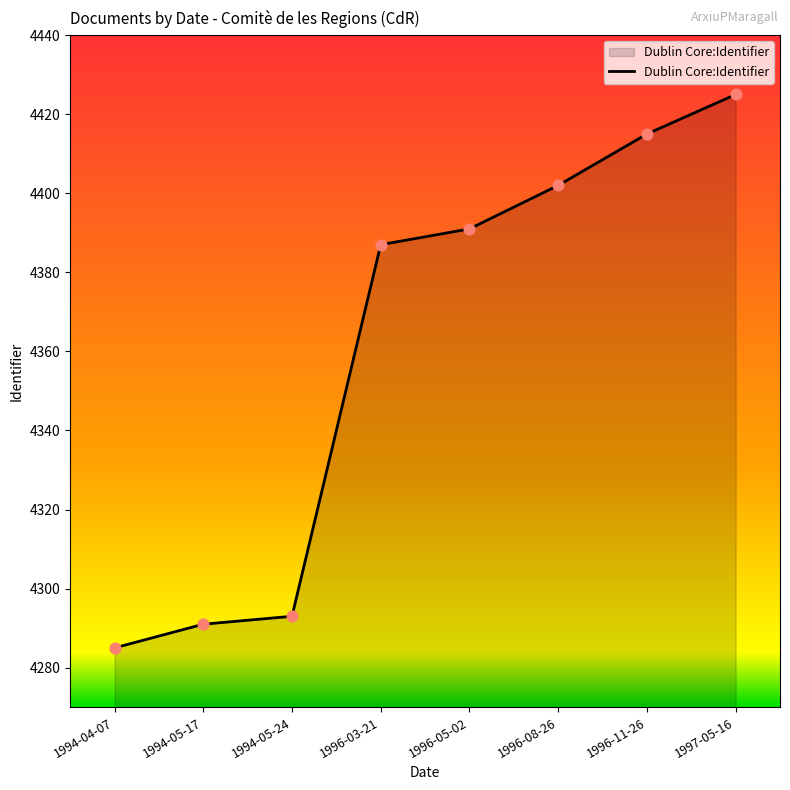

Which has a higher value, 1996-08-26 or 1994-05-24?

1996-08-26